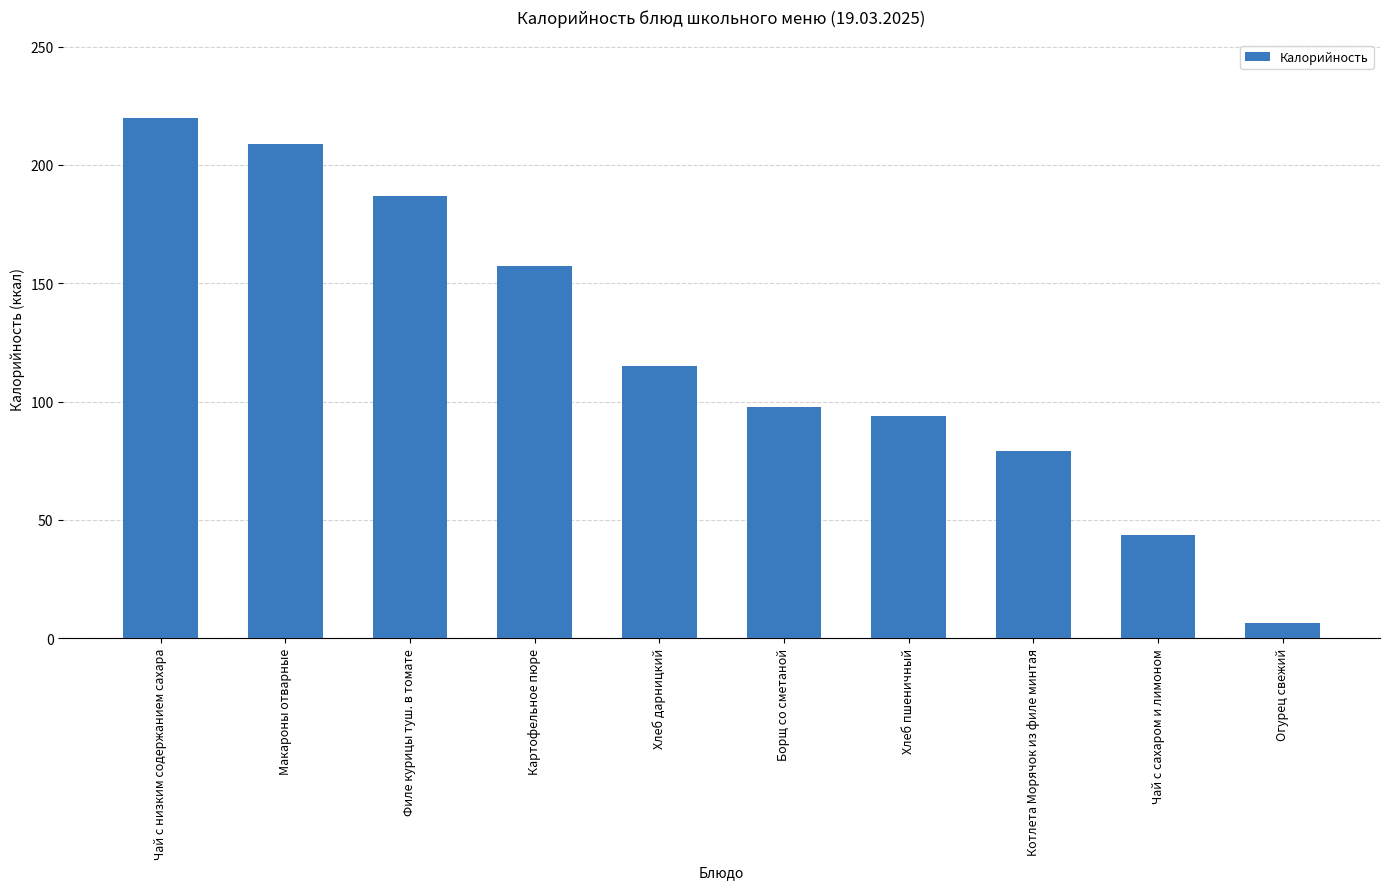

What position from the right is Филе курицы туш. в томате?

8